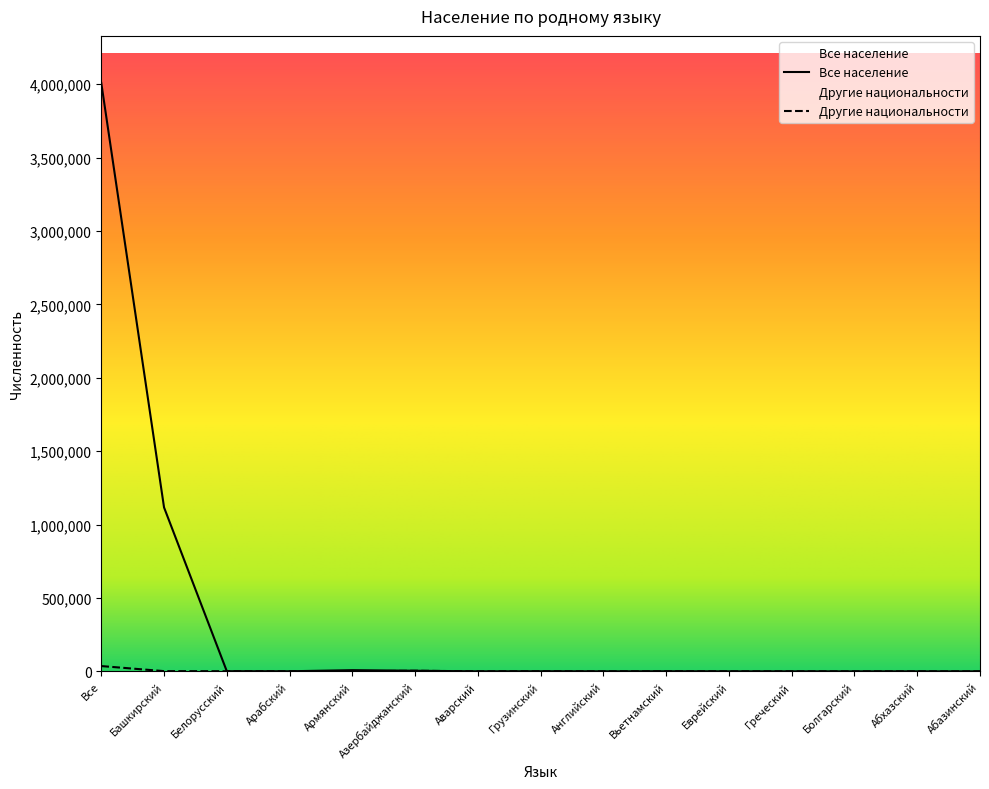

Rank the categories by Другие национальности value from lowest to highest.

Абазинский, Абхазский, Болгарский, Греческий, Армянский, Английский, Еврейский, Аварский, Арабский, Вьетнамский, Грузинский, Белорусский, Башкирский, Азербайджанский, Все